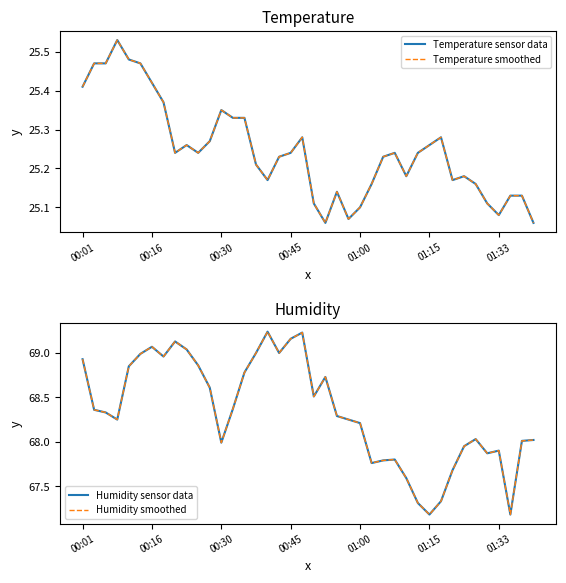

At which category is the sum across all series the highest?

19